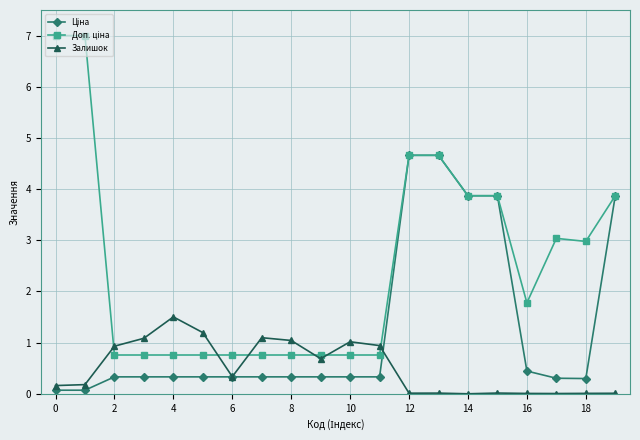

What is the greatest value displayed?

7.0